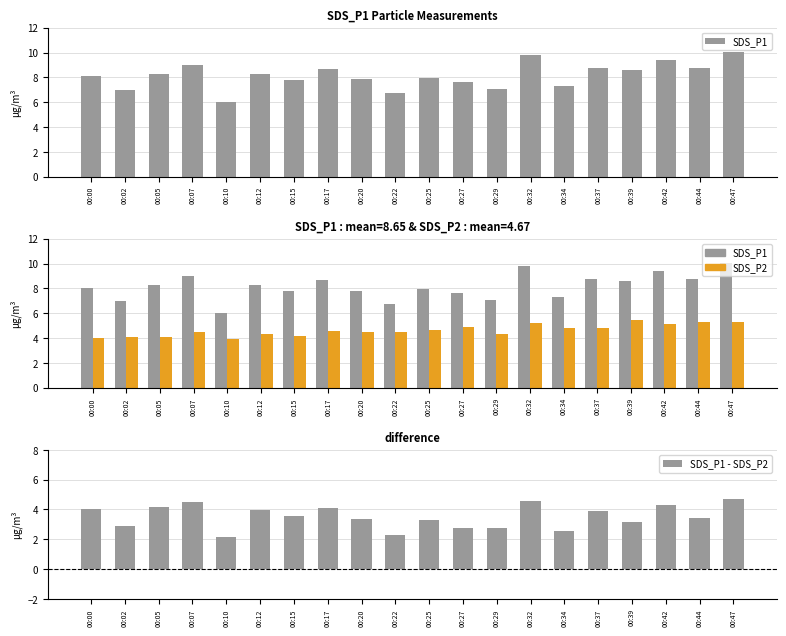

Which series has the largest total across all categories?

SDS_P1